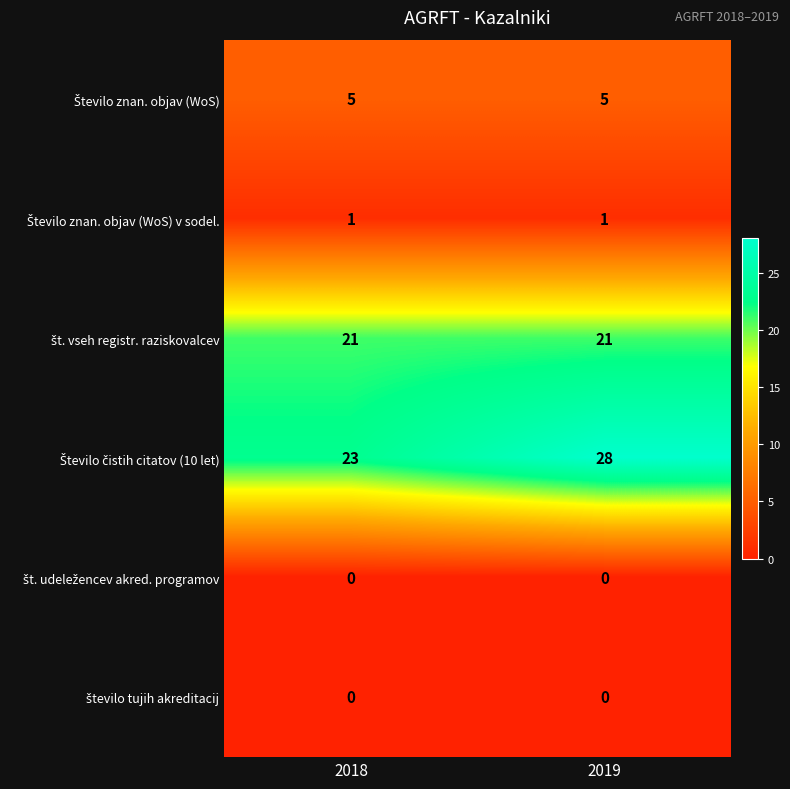

What is the difference between the highest and lowest values at 2018?

23